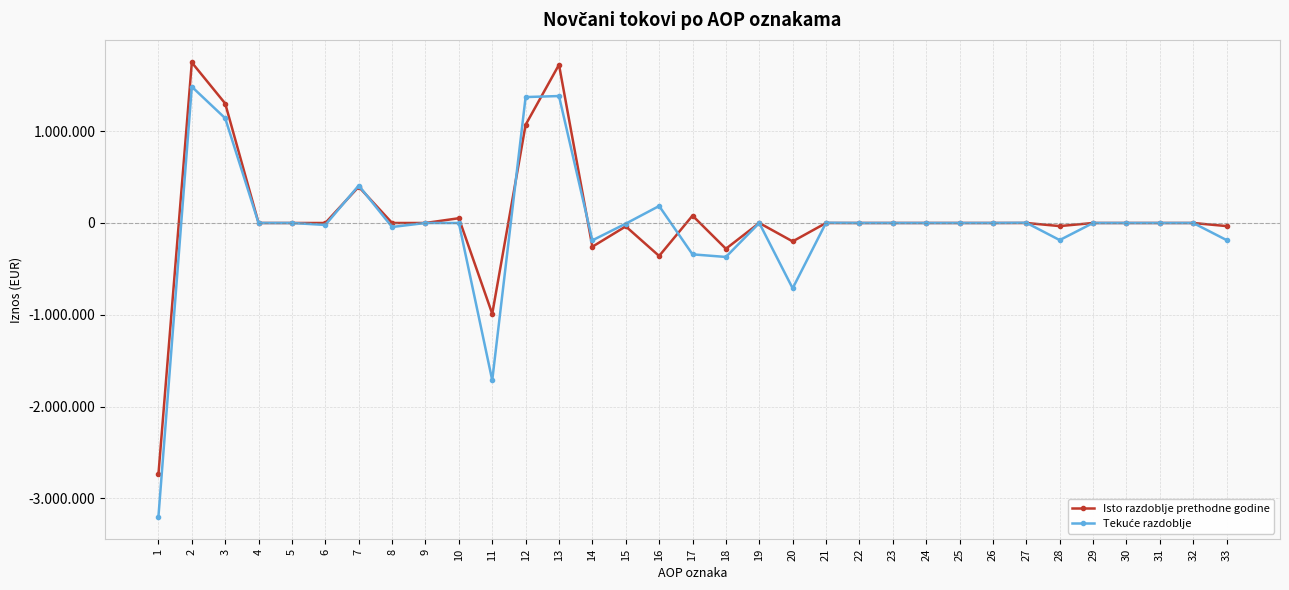

Does the chart have visible grid lines?

Yes